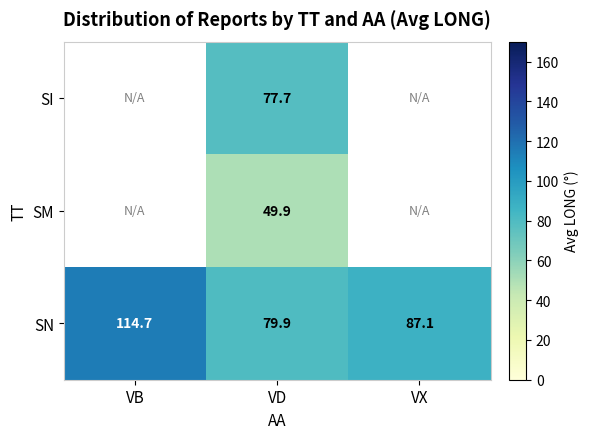

The SN series shows 114.7 at VB. True or false?

True